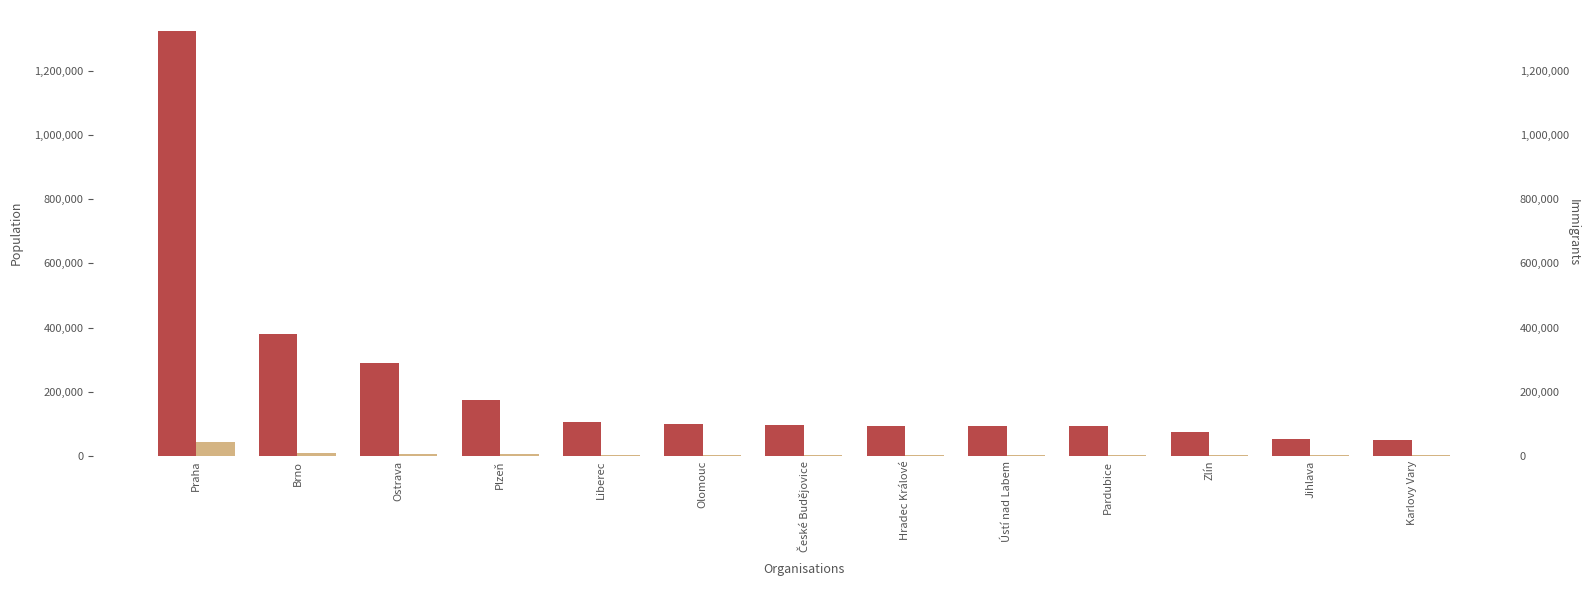

The value of Immigrants at Jihlava is 2005. True or false?

False